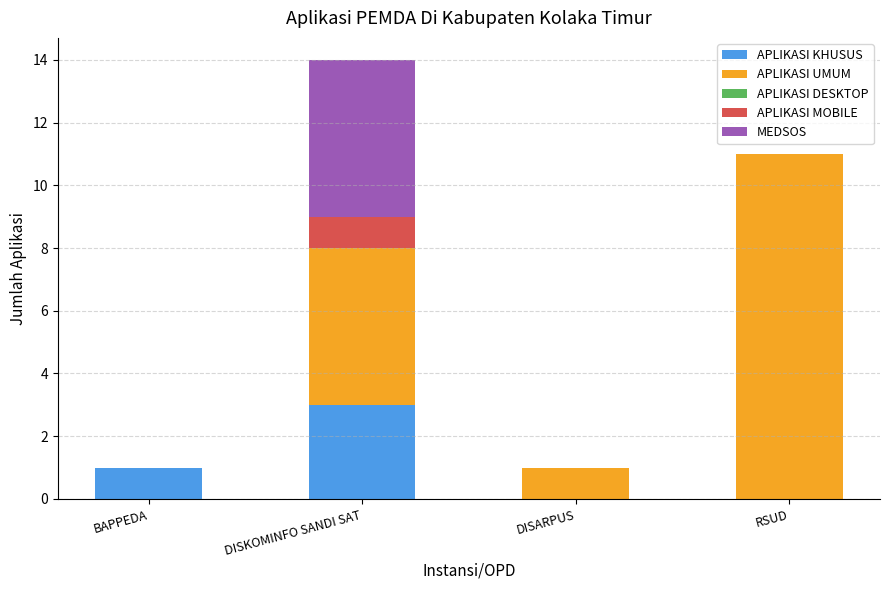

True or false: APLIKASI KHUSUS has a value of 2 at RSUD.

False